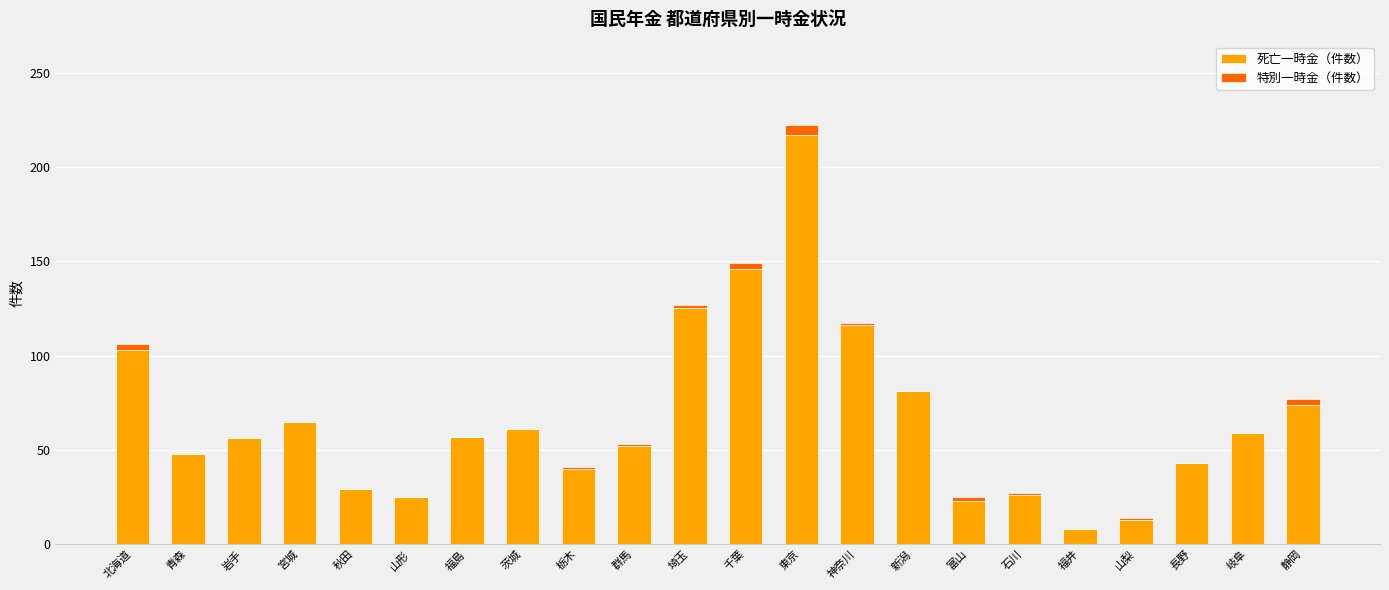

Is it true that 死亡一時金（件数） equals 13 at 山梨?

True